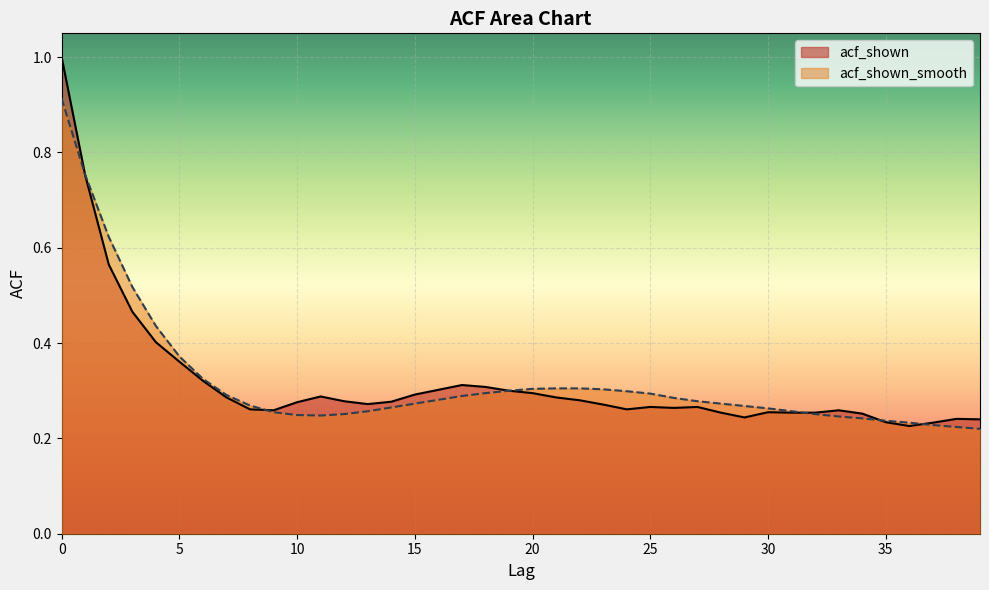

What are all the series names shown in the legend?

acf_shown, acf_shown_smooth